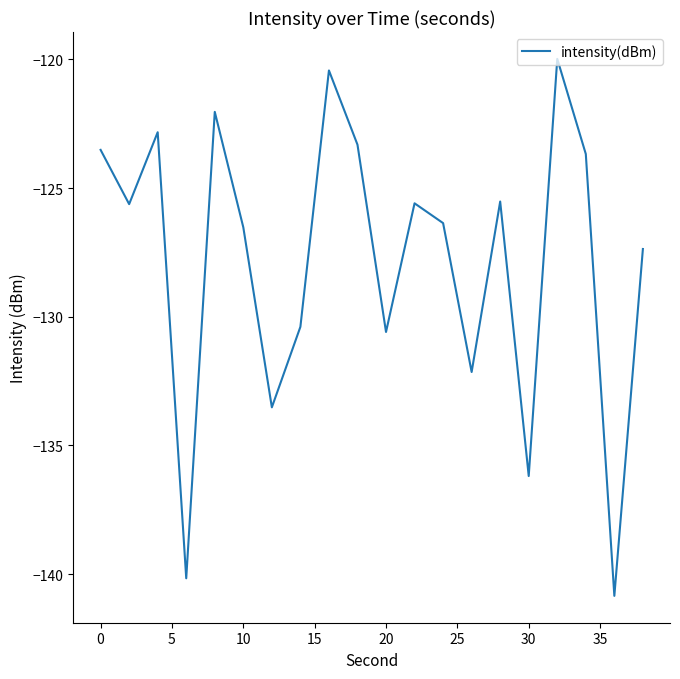

What is the difference between the maximum and minimum values?

20.9